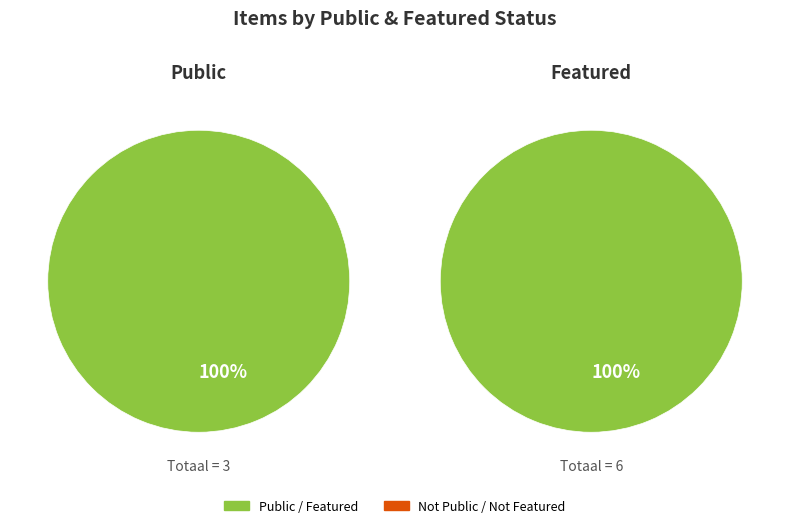

Rank the series by their average value, from highest to lowest.

public, featured